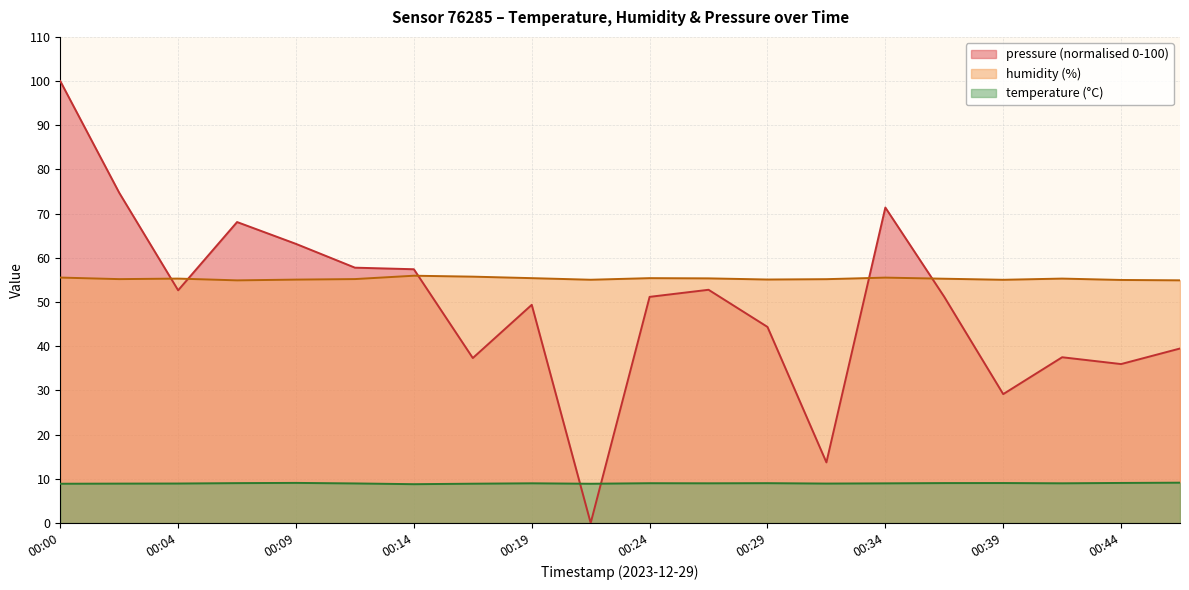

What is the difference between the temperature values at 00:26 and 00:31?

0.1